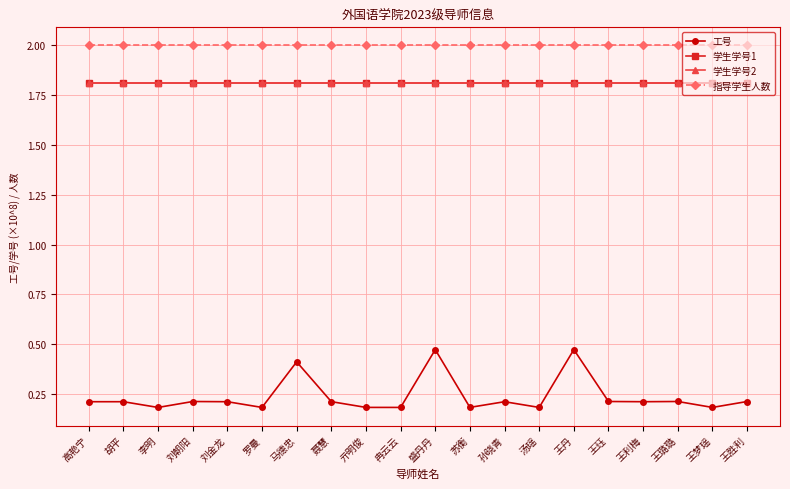

The 学生学号2 series shows 1.8 at 苏衡. True or false?

True